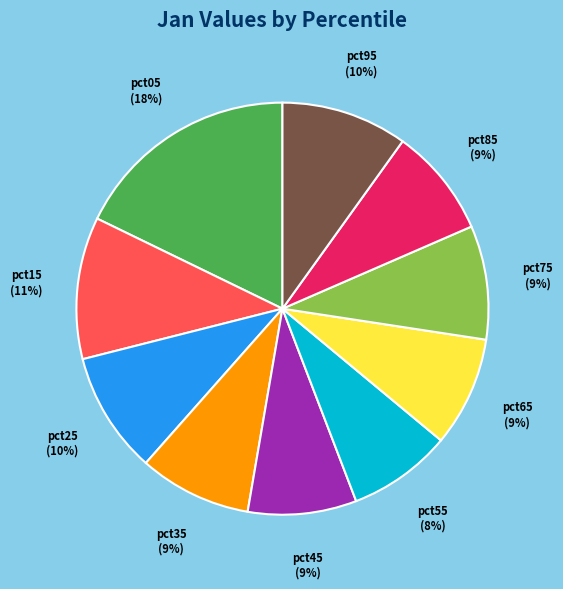

How many slices are in this pie chart?

10